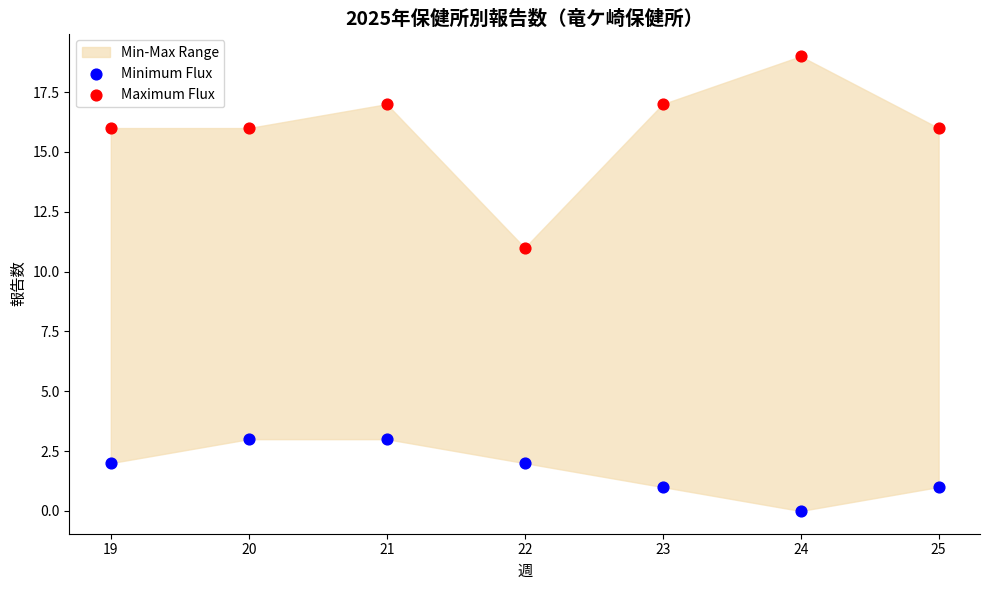

Which series has the largest Y range (max minus min)?

Maximum Flux